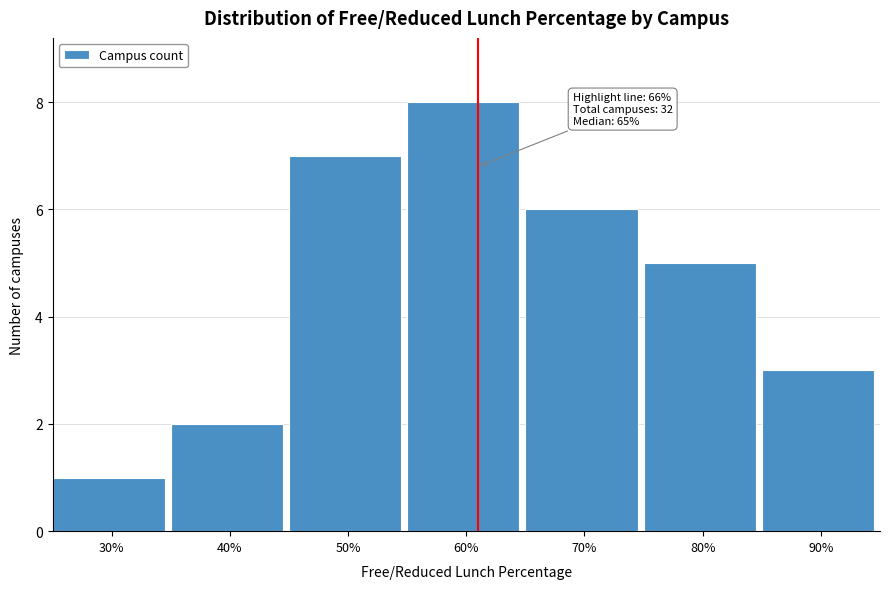

Reading left to right, what are all the values shown in this chart?

30%=1	40%=2	50%=7	60%=8	70%=6	80%=5	90%=3